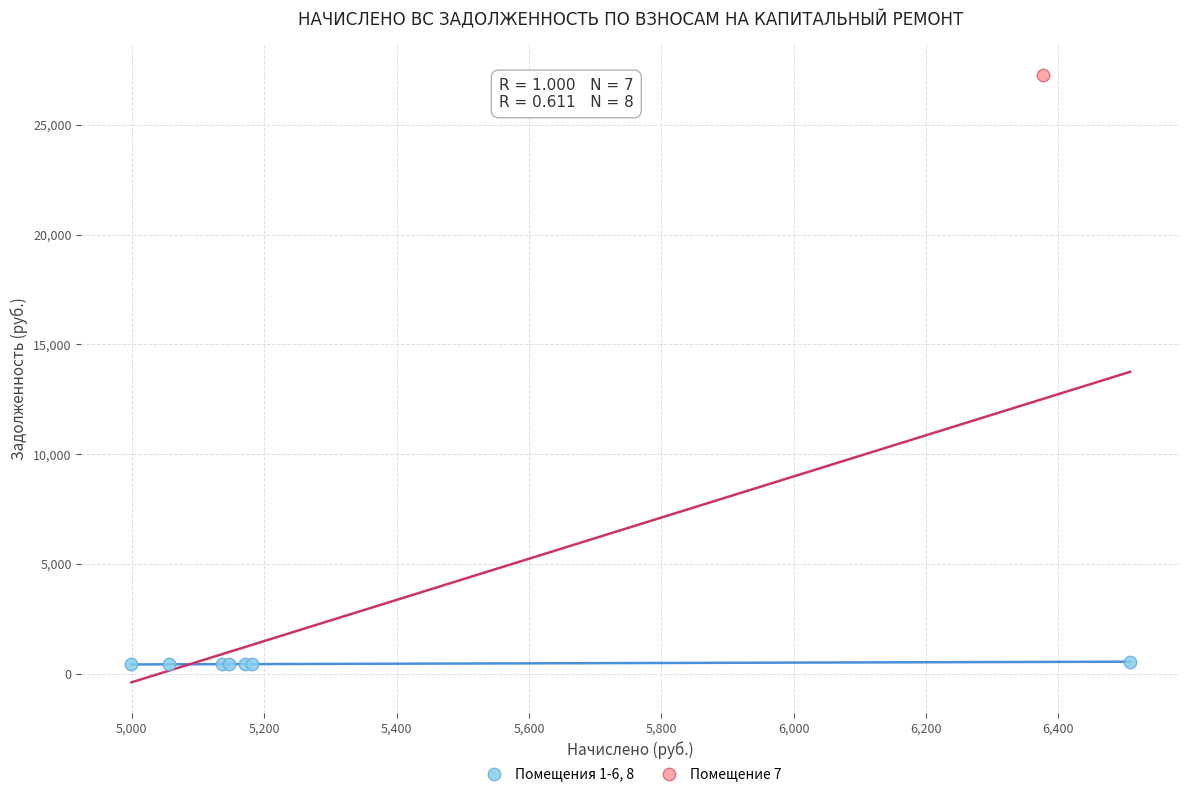

What are all the series names shown in the legend?

Помещения 1-6, 8, Помещение 7